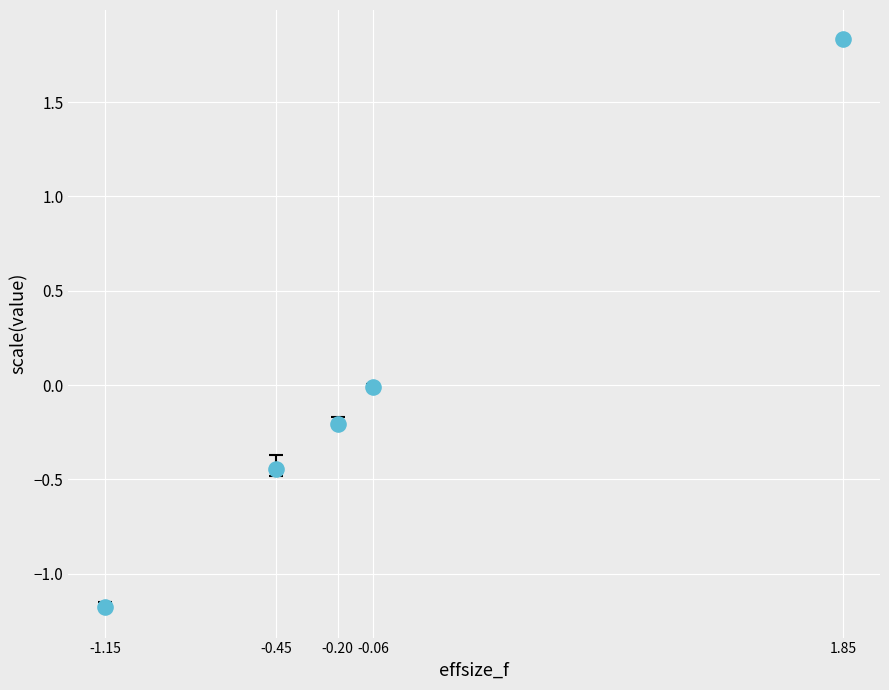

What is the range of X values (max minus min)?

3.0